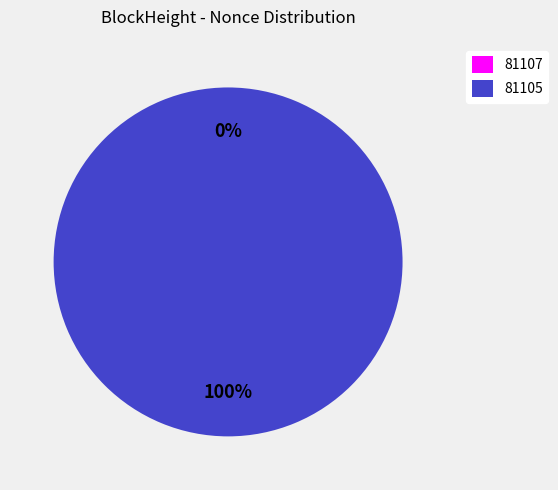

Count the number of slices in the pie.

2